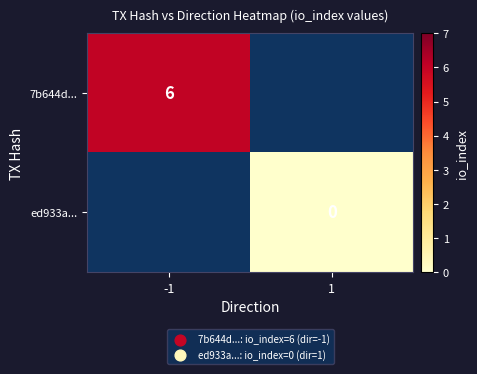

True or false: 7b644d... has a value of 6 at -1.

True